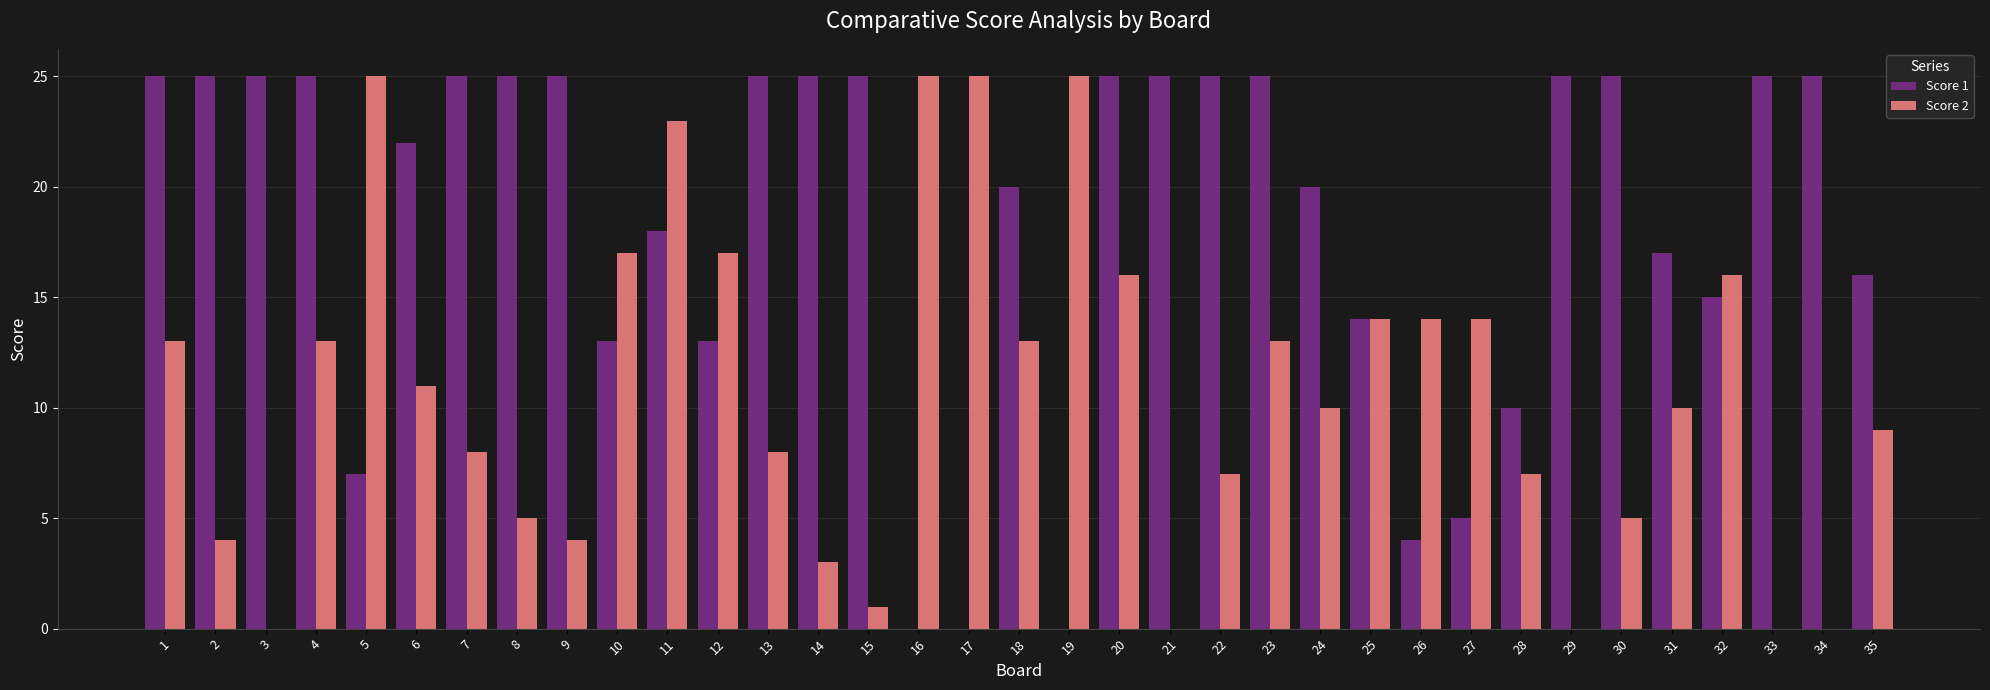

What is the sum of all Score 2 values?

375